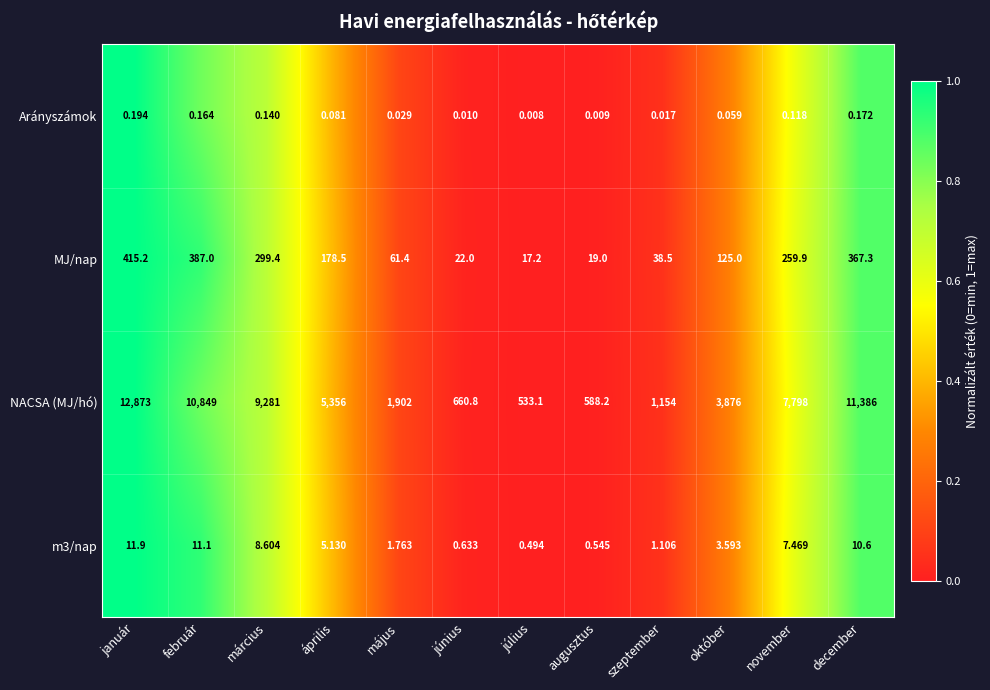

Which series changed the most between augusztus and november?

NACSA (MJ/hó)